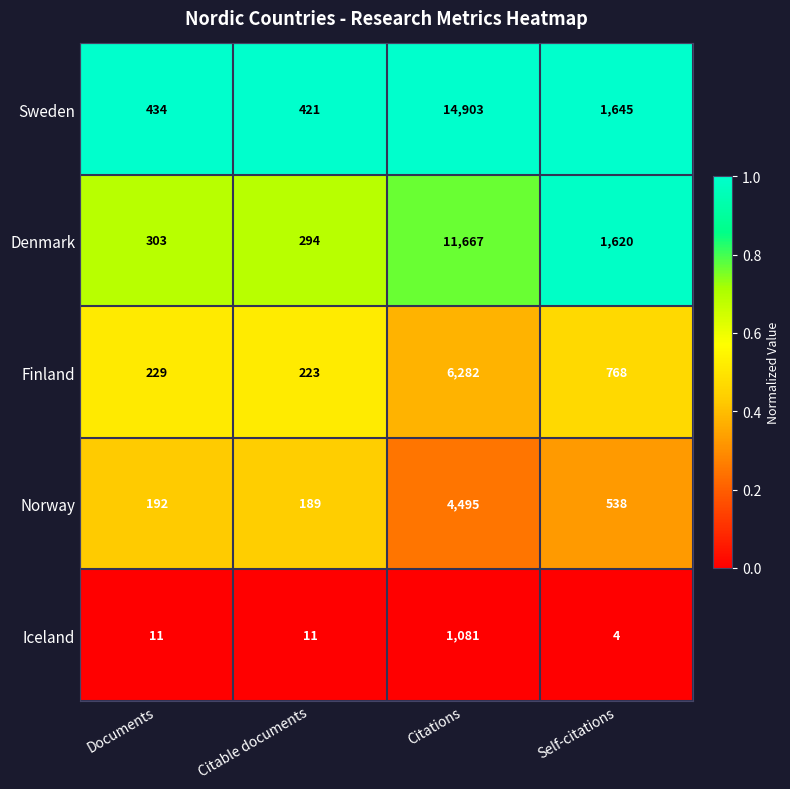

At which category does the chart reach its peak across all series?

Citations